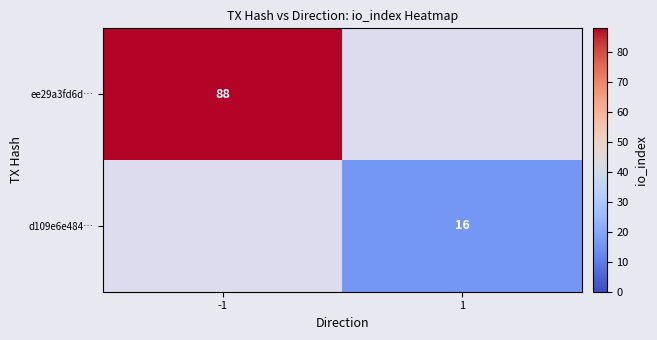

At how many categories does at least one series exceed 57?

1